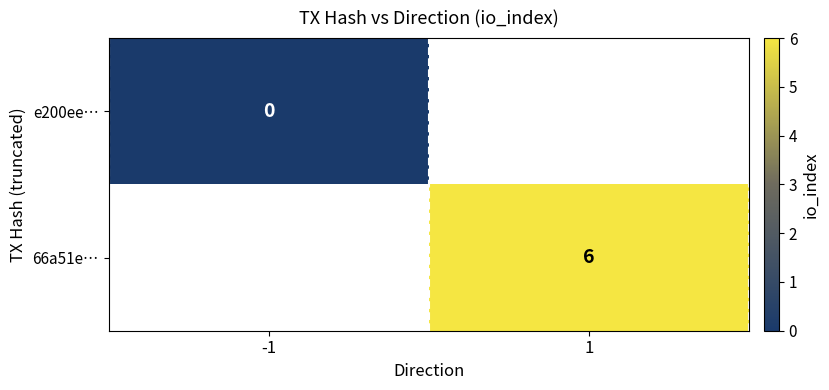

Which category has the highest value across all series?

1